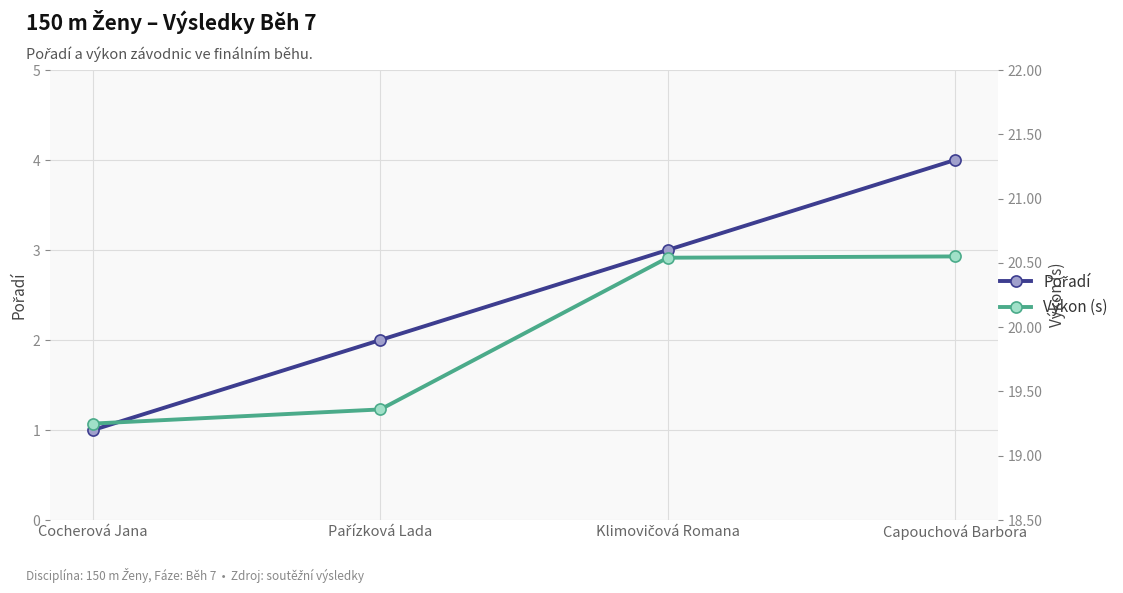

Where is Pořadí nearest to the value 2?

Pařízková Lada